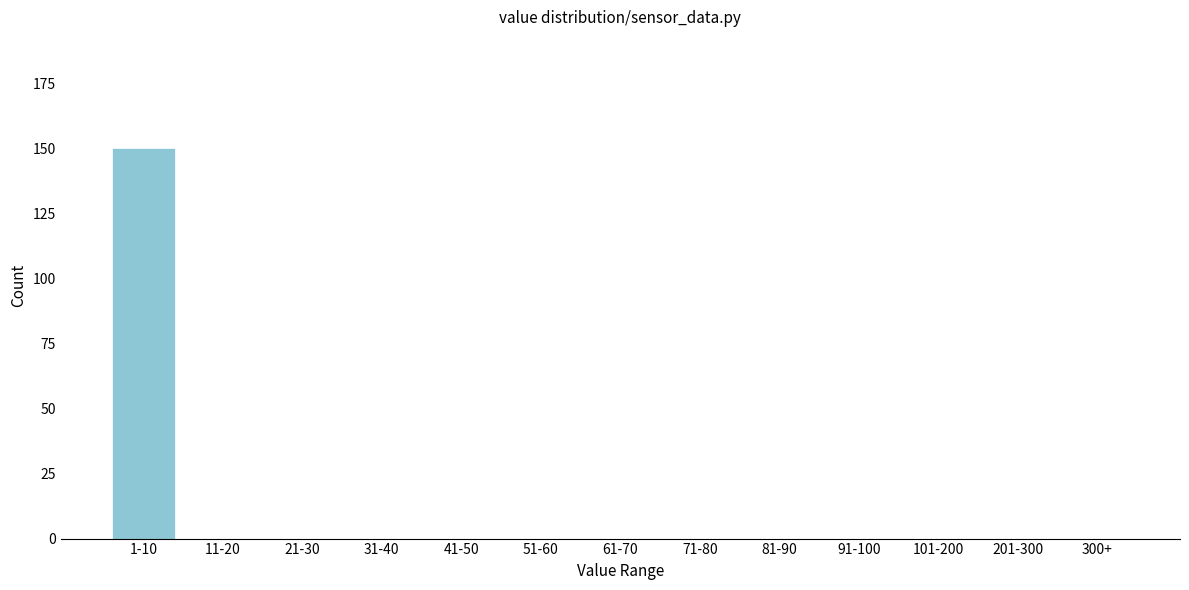

Reading left to right, what are all the values shown in this chart?

1-10=150	11-20=0	21-30=0	31-40=0	41-50=0	51-60=0	61-70=0	71-80=0	81-90=0	91-100=0	101-200=0	201-300=0	300+=0